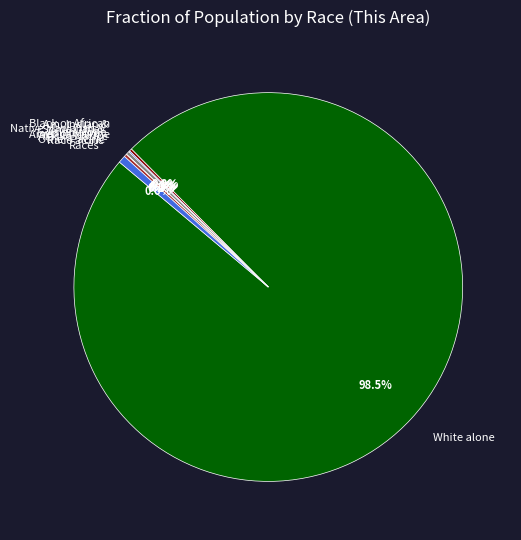

Is there any slice that represents more than half of the pie?

Yes